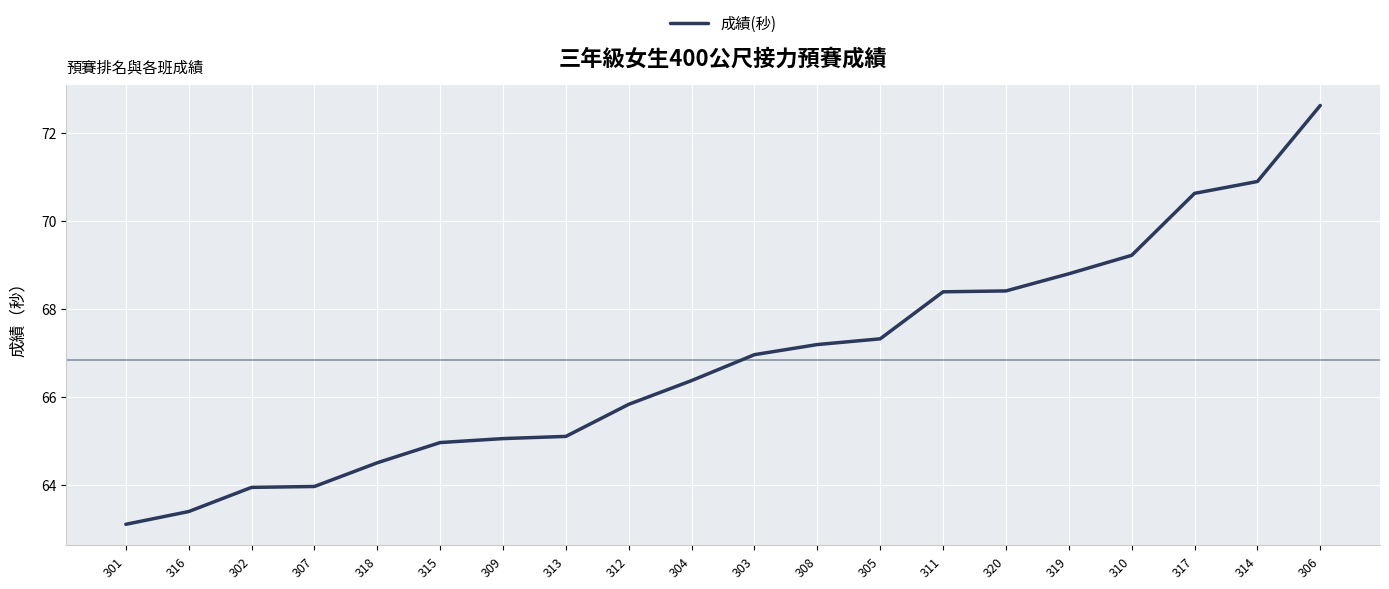

The chart shows a value of 91.9 at 319. True or false?

False